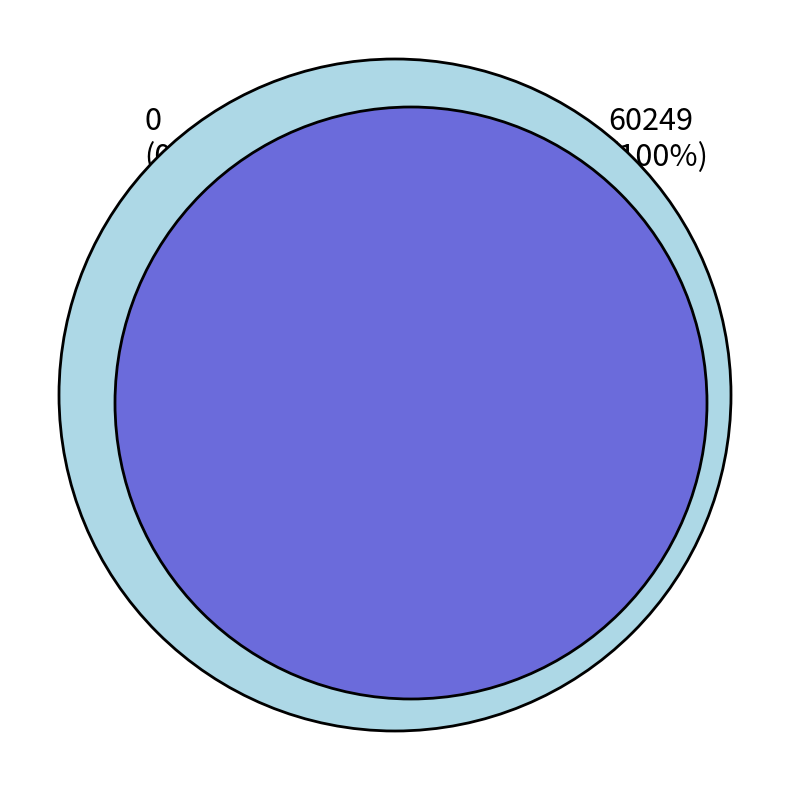

Does any single category account for the majority?

Yes